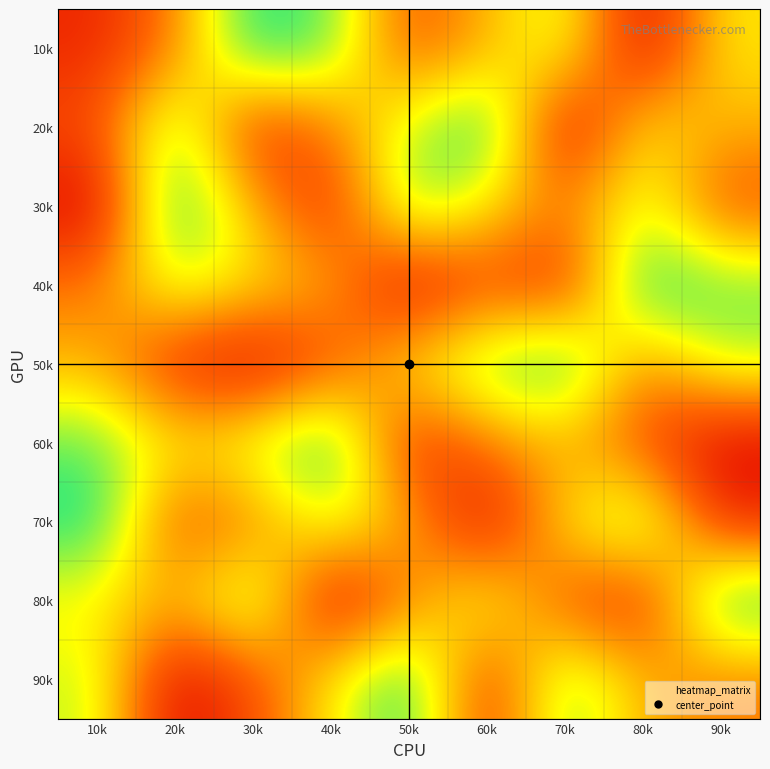

At how many categories does at least one series exceed 7?

9